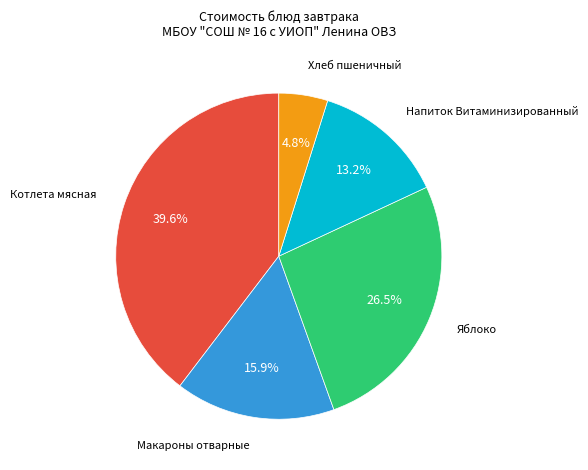

Is there any slice that represents more than half of the pie?

No